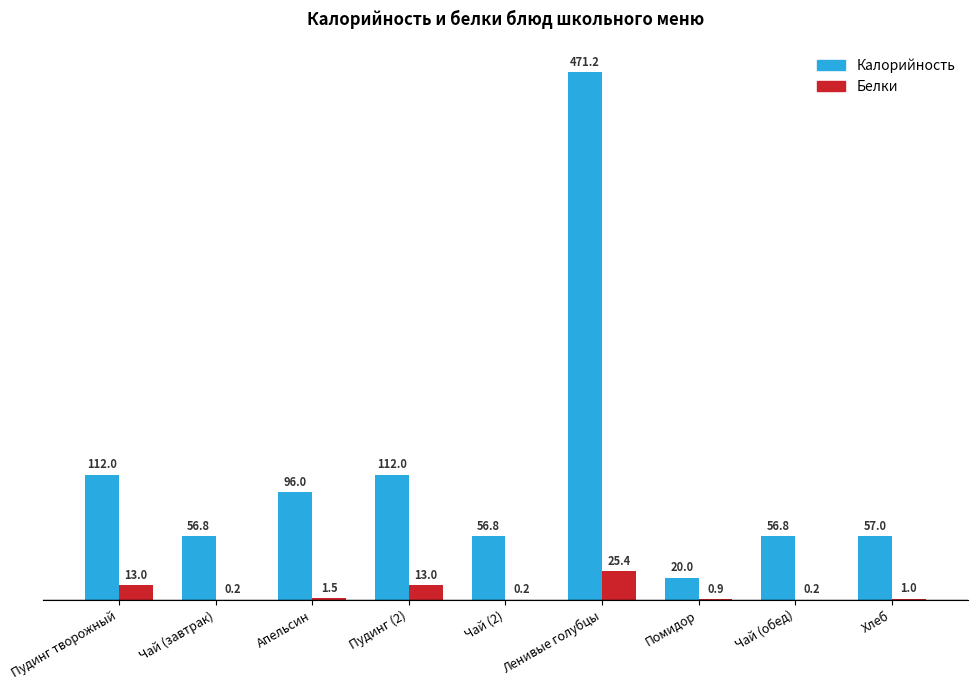

At which label does Белки reach its peak?

Ленивые голубцы